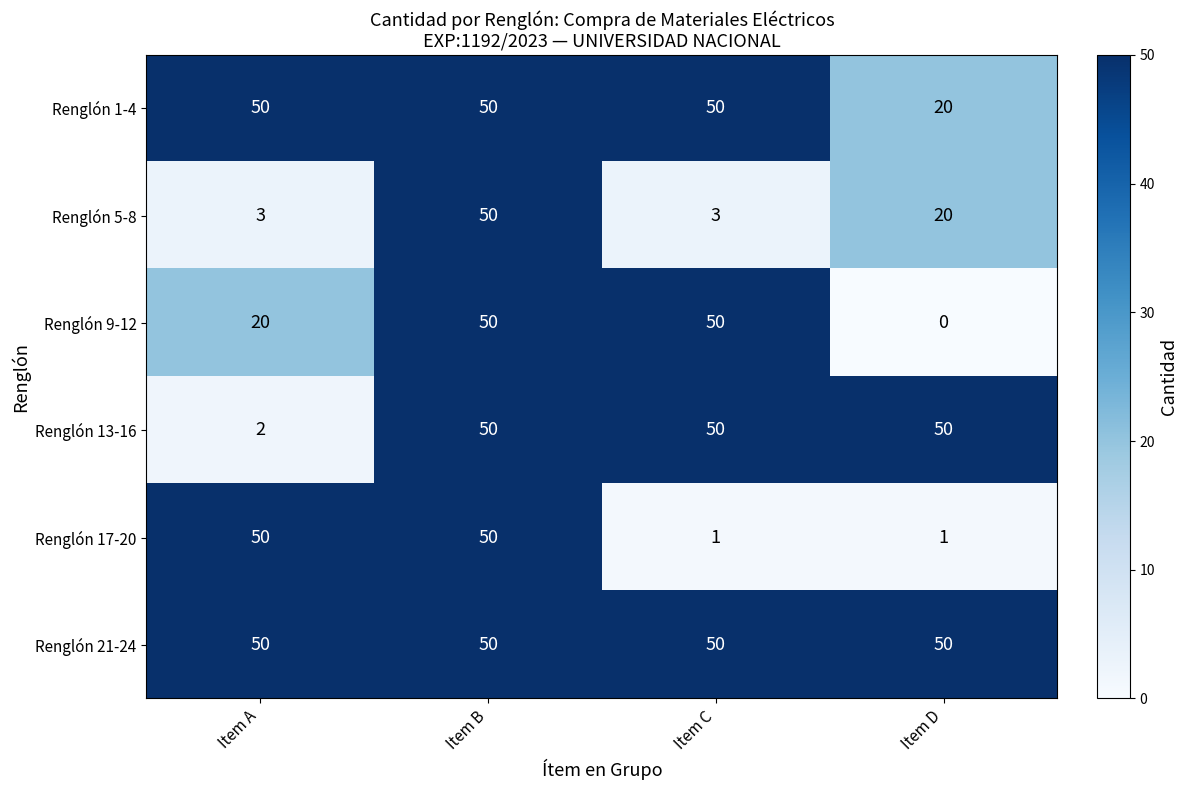

At which category is the sum across all series the highest?

Item B